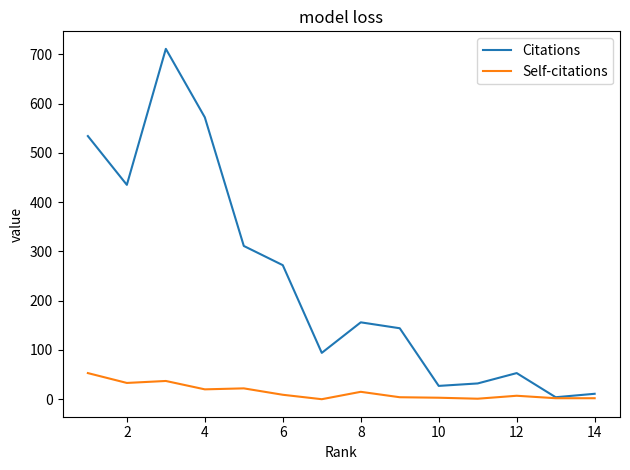

In Citations, how many points are higher than both neighbors (excluding endpoints)?

3